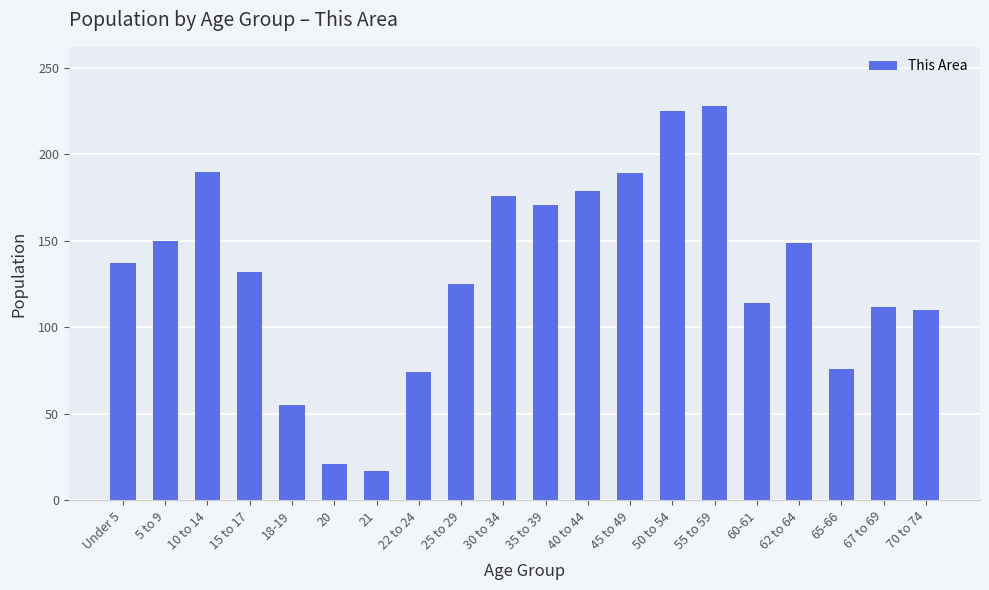

Does the chart contain any negative values?

No